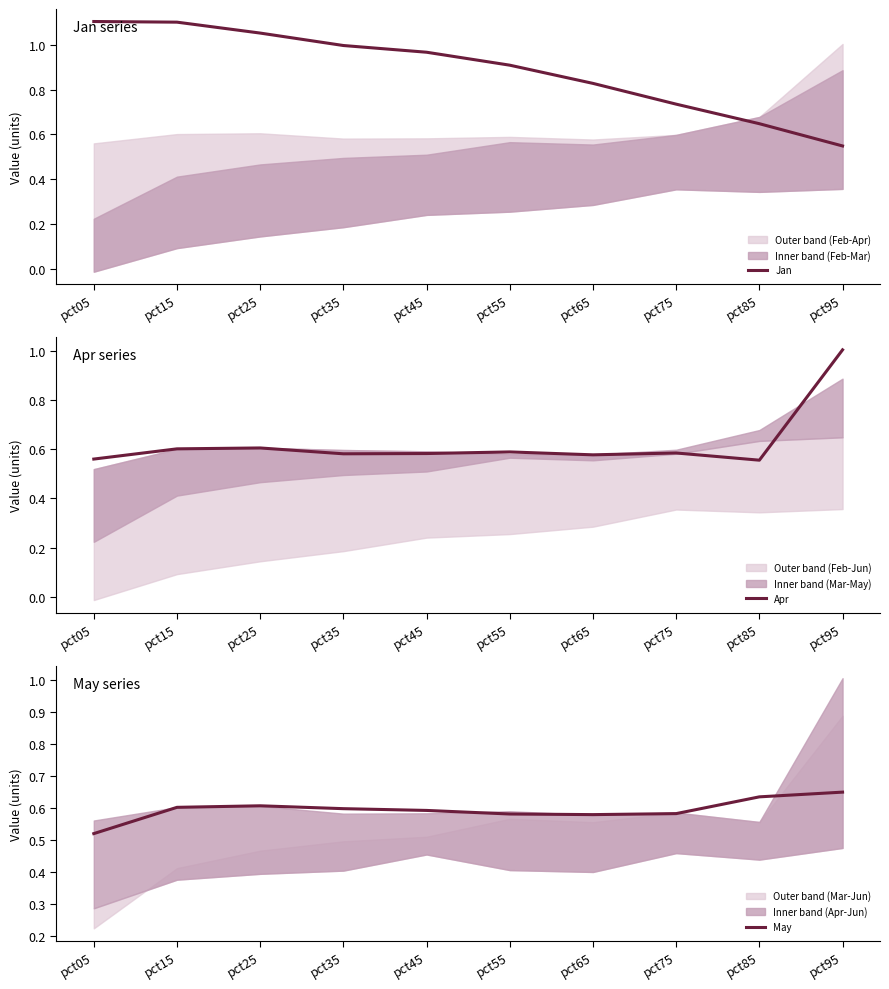

Which has a higher value, pct35 or pct85?

pct35